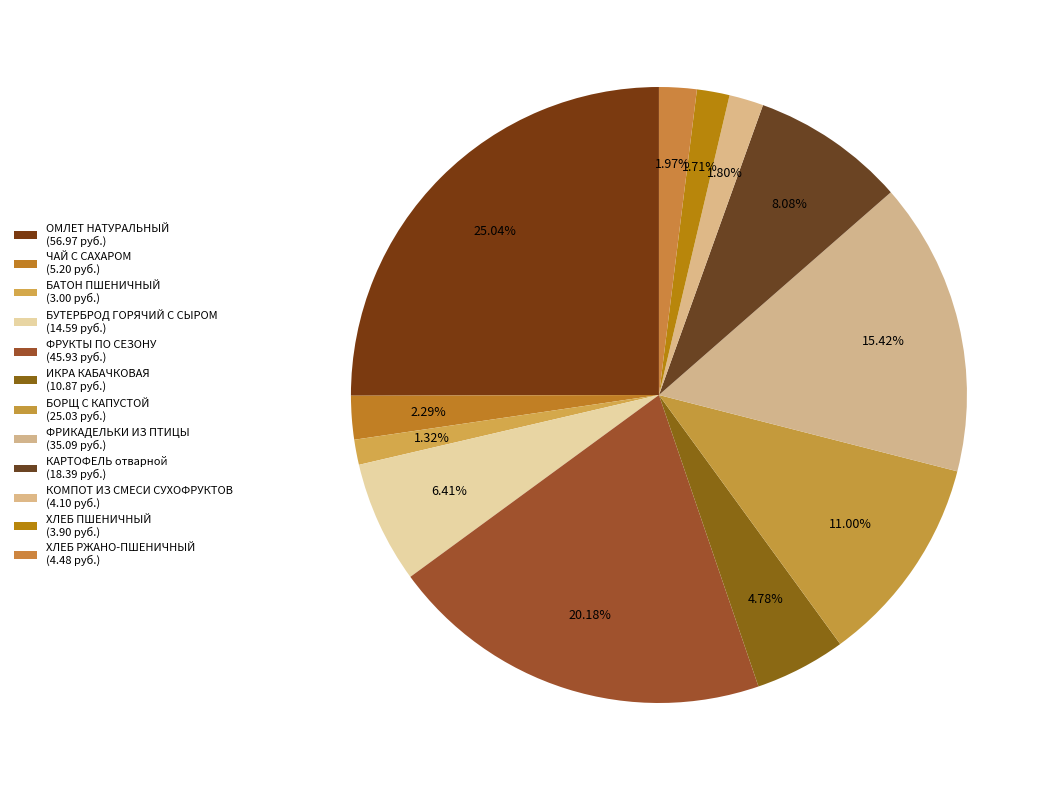

How many slices are in this pie chart?

12